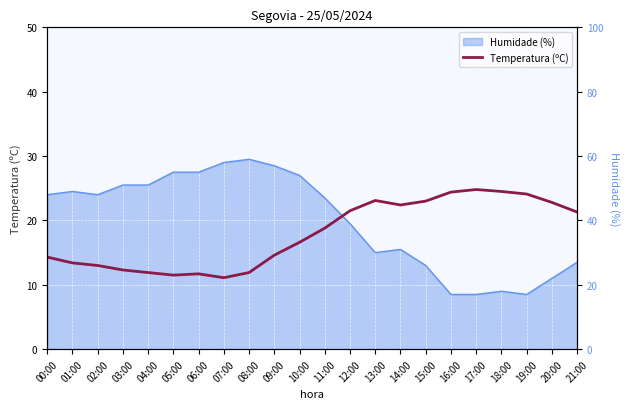

True or false: the data has more than 1 interior local peaks.

True